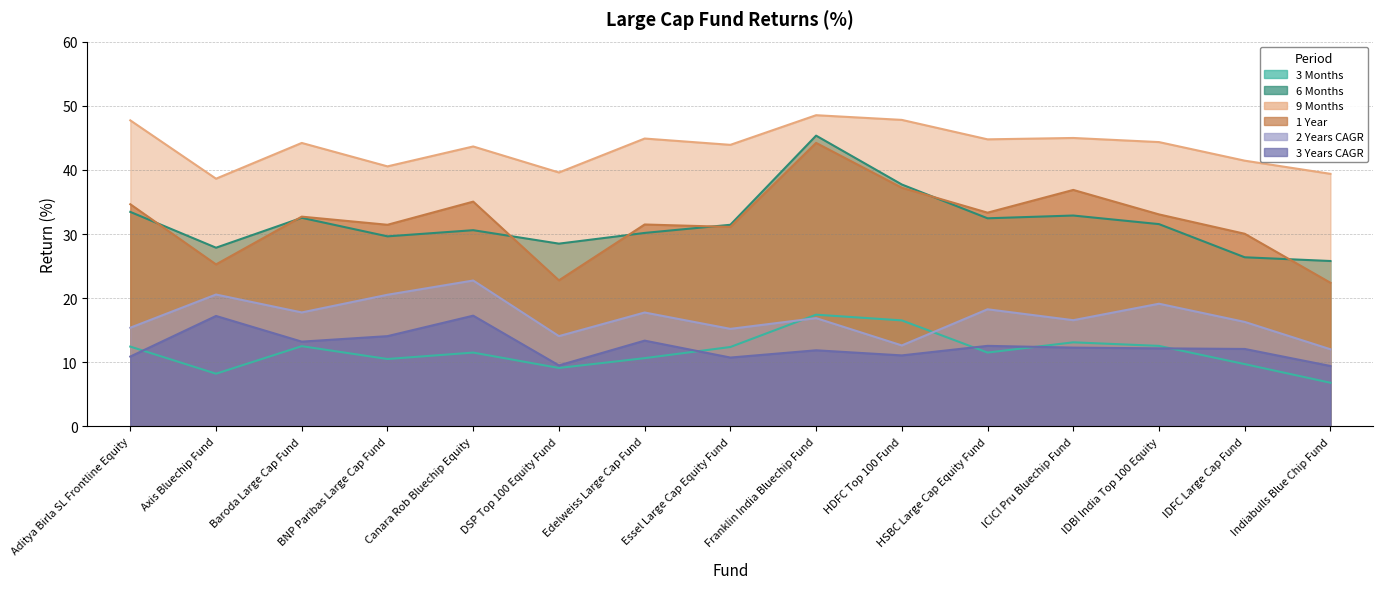

At Franklin India Bluechip Fund, list the series in order from largest to smallest.

9 Months, 6 Months, 1 Year, 3 Months, 2 Years CAGR, 3 Years CAGR